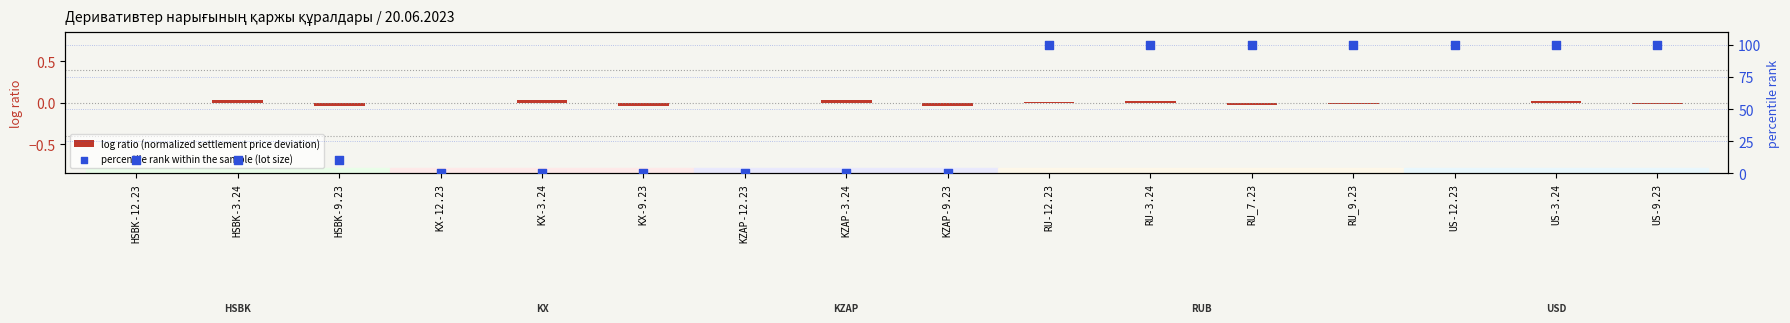

Which series has the largest Y range (max minus min)?

percentile rank within the sample (lot size)